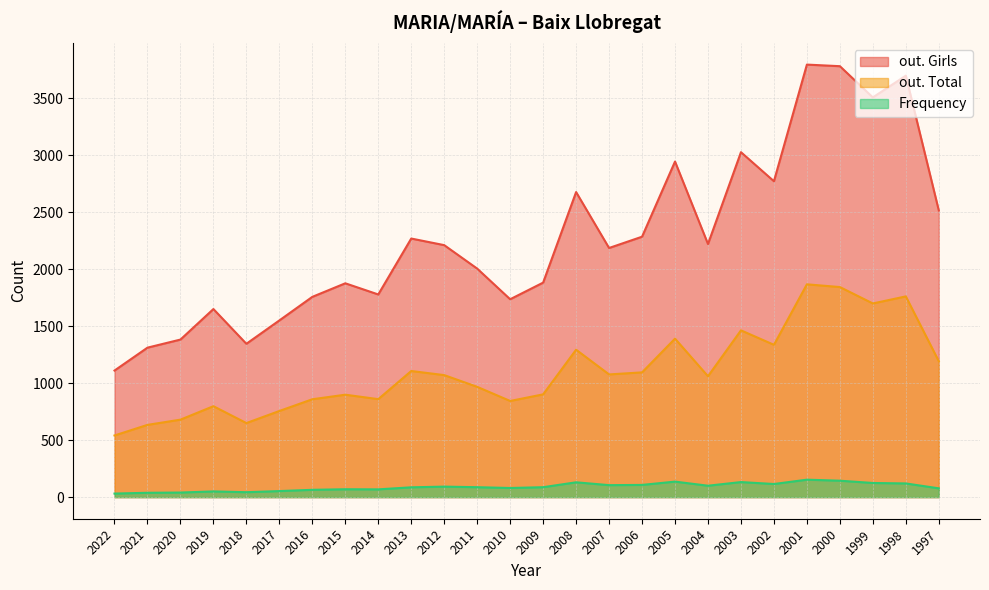

Does the chart have visible grid lines?

Yes